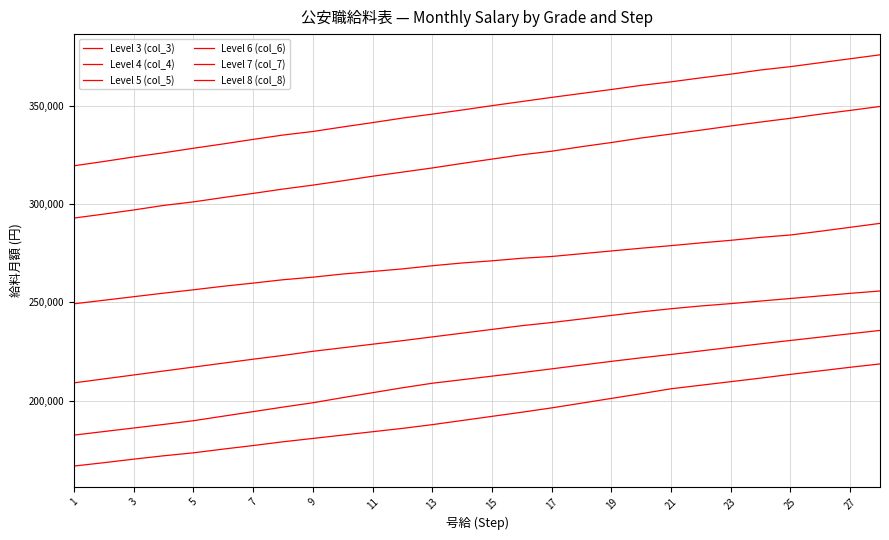

How many lines are shown in the chart?

6